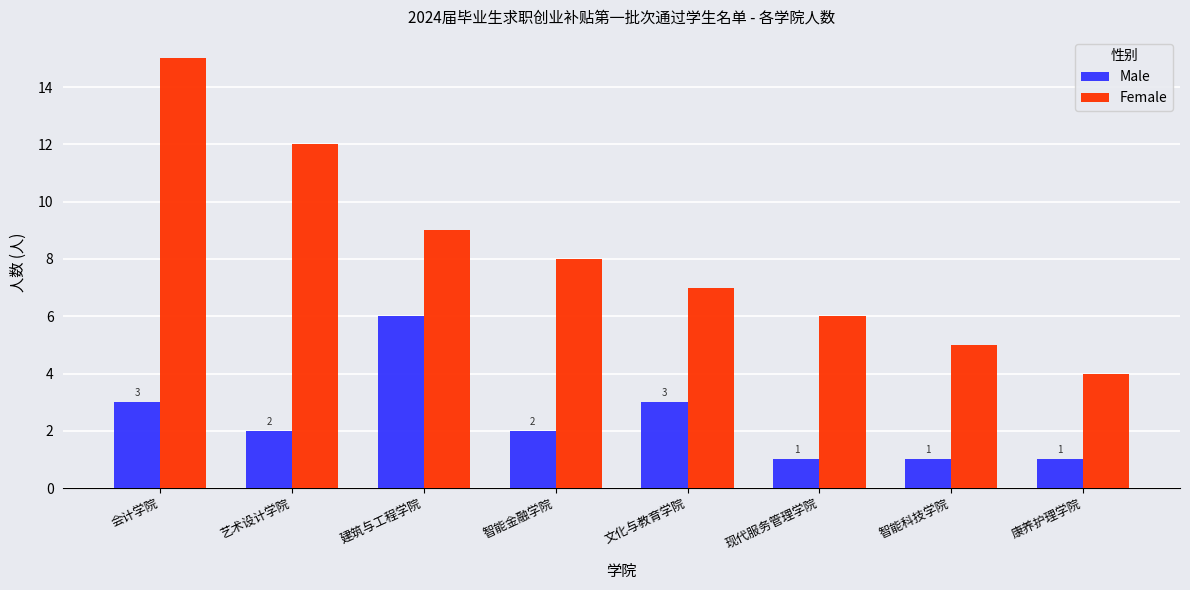

What is the lowest value of the Female series?

4